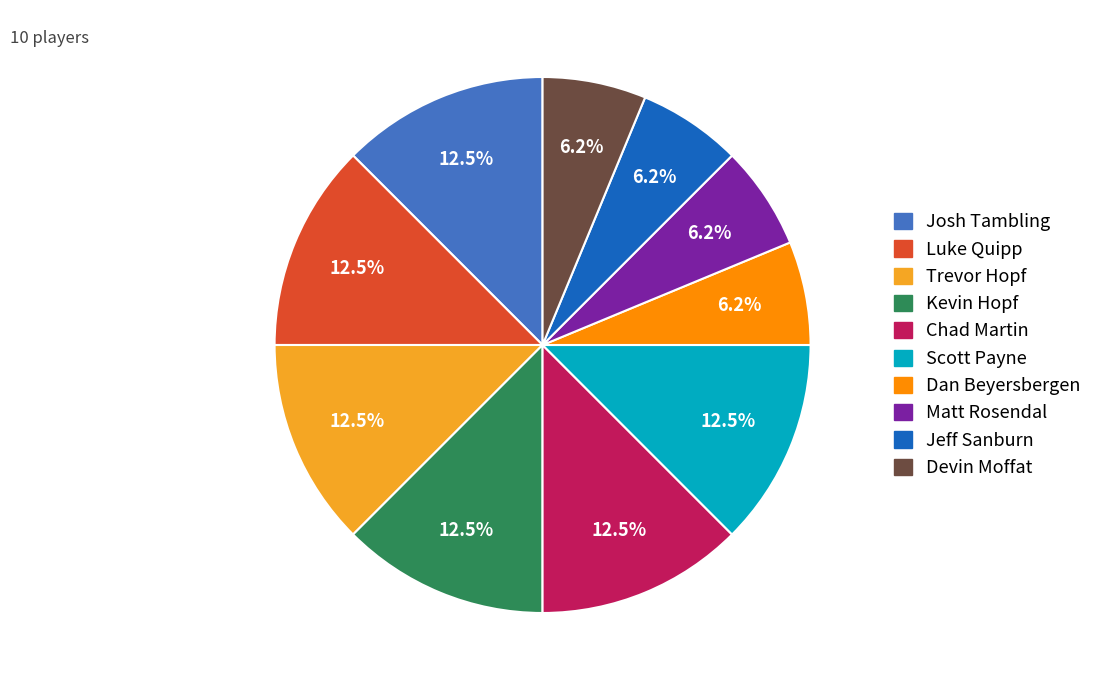

Is the sum of Josh Tambling and Devin Moffat greater than half?

No